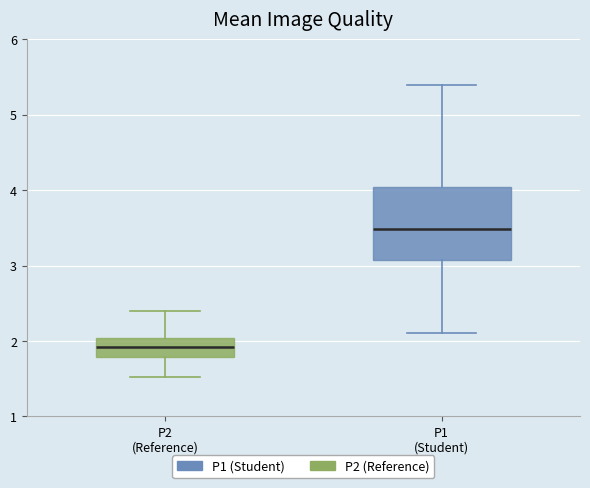

Reading left to right, read every box against the y-axis: the position of its median line, the range the box covers, and the ends of its whiskers. The values are not printed on the chart, so give them approximately, as read against the axis.

P2 (Reference): median 1.9, box 1.8 to 2.0, whiskers 1.5 to 2.4
P1 (Student): median 3.5, box 3.1 to 4.0, whiskers 2.1 to 5.4